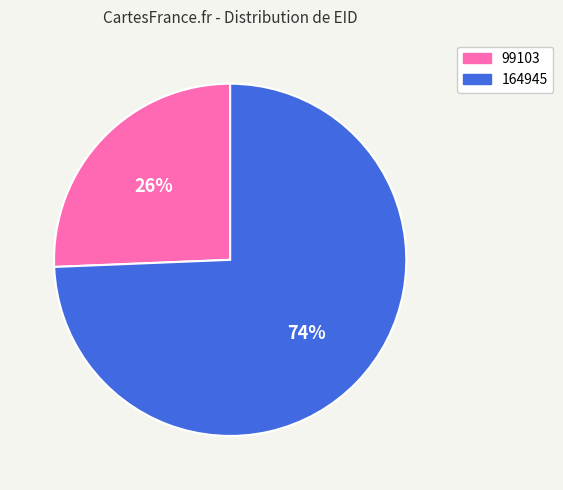

Is there a majority slice in this chart?

Yes